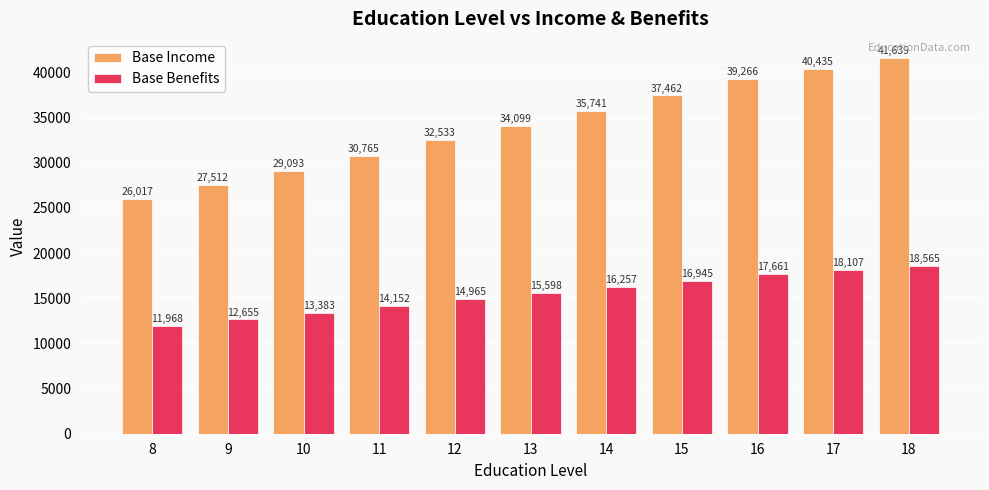

Which category has the highest value in the Base Income series?

18